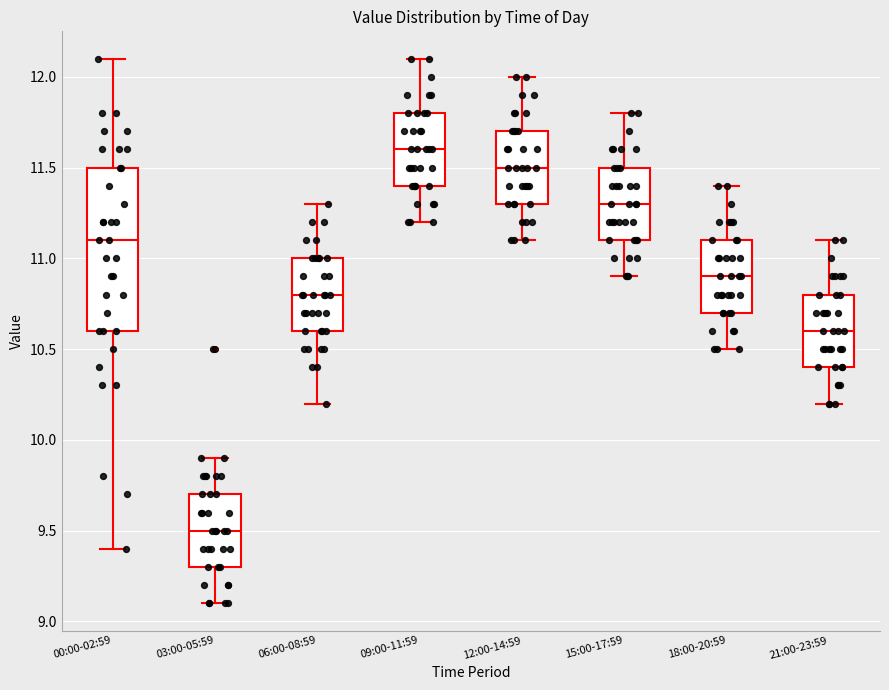

Where is the lower edge of the box for 21:00-23:59 on the y-axis? The values are not printed on the chart, so give them approximately, as read against the axis.

10.4